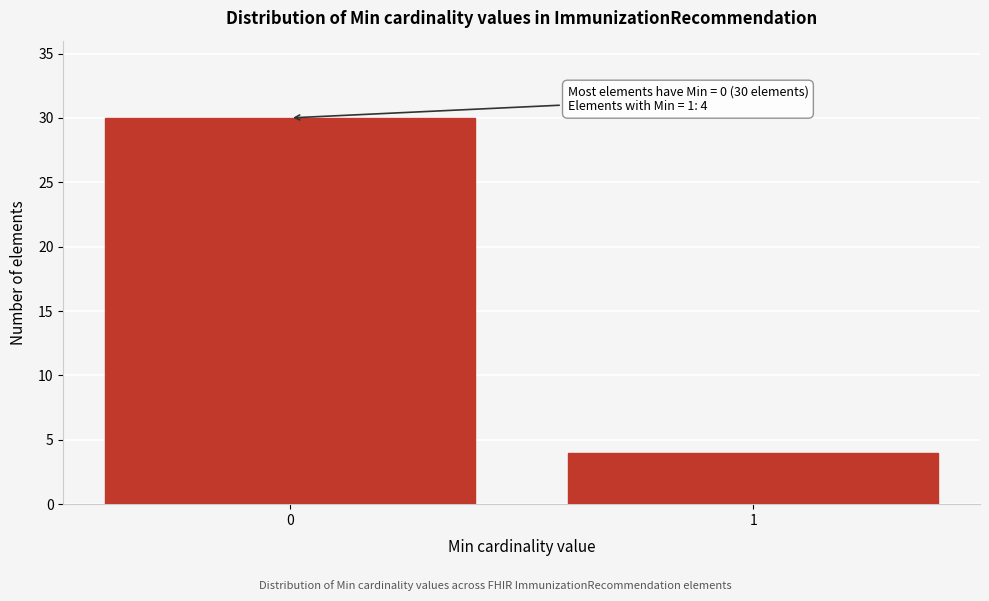

Reading right to left, what are all the values shown in this chart?

4	30